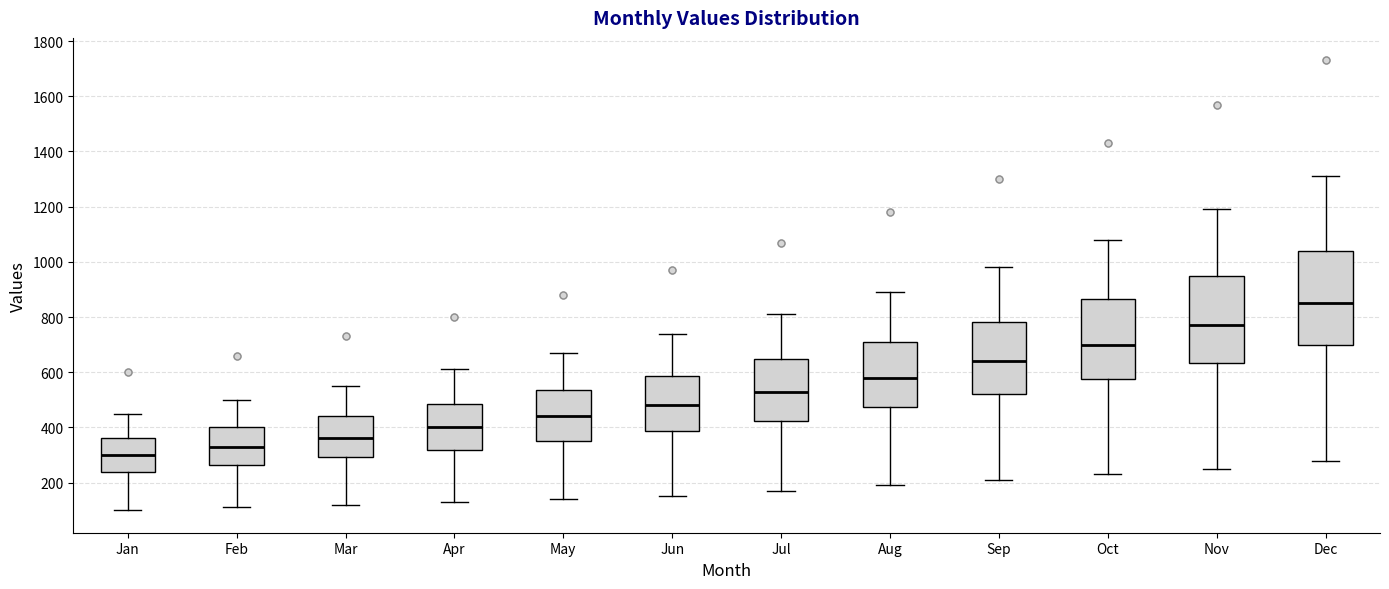

Where does the median line of the box for Sep sit on the y-axis? The values are not printed on the chart, so give them approximately, as read against the axis.

640